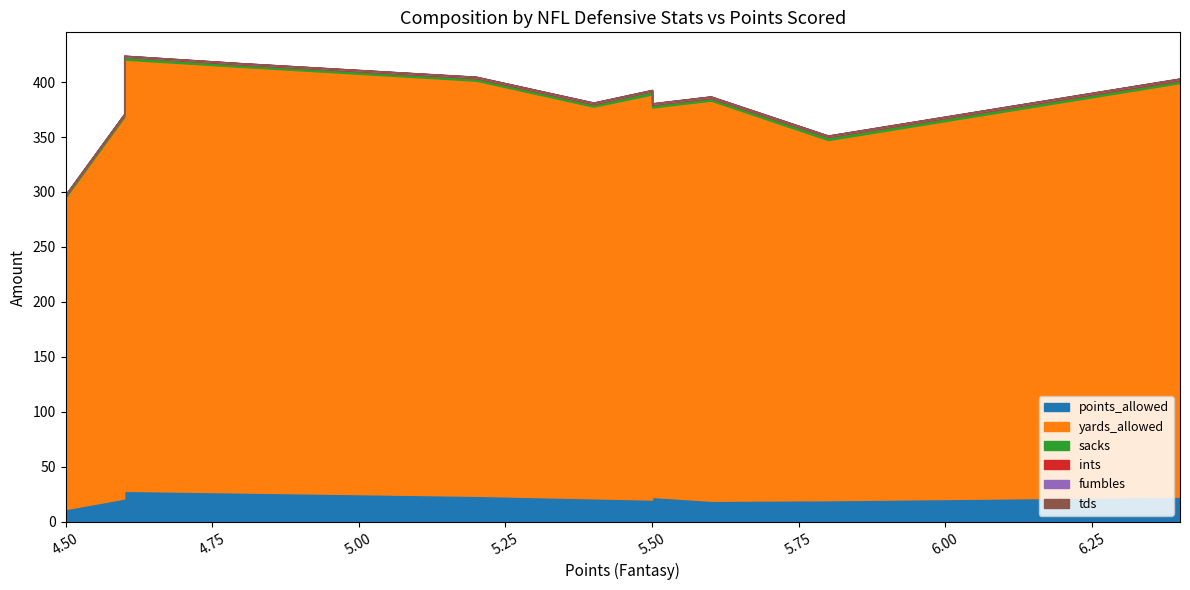

The value of points_allowed at Kansas City Chiefs is 30.2. True or false?

False